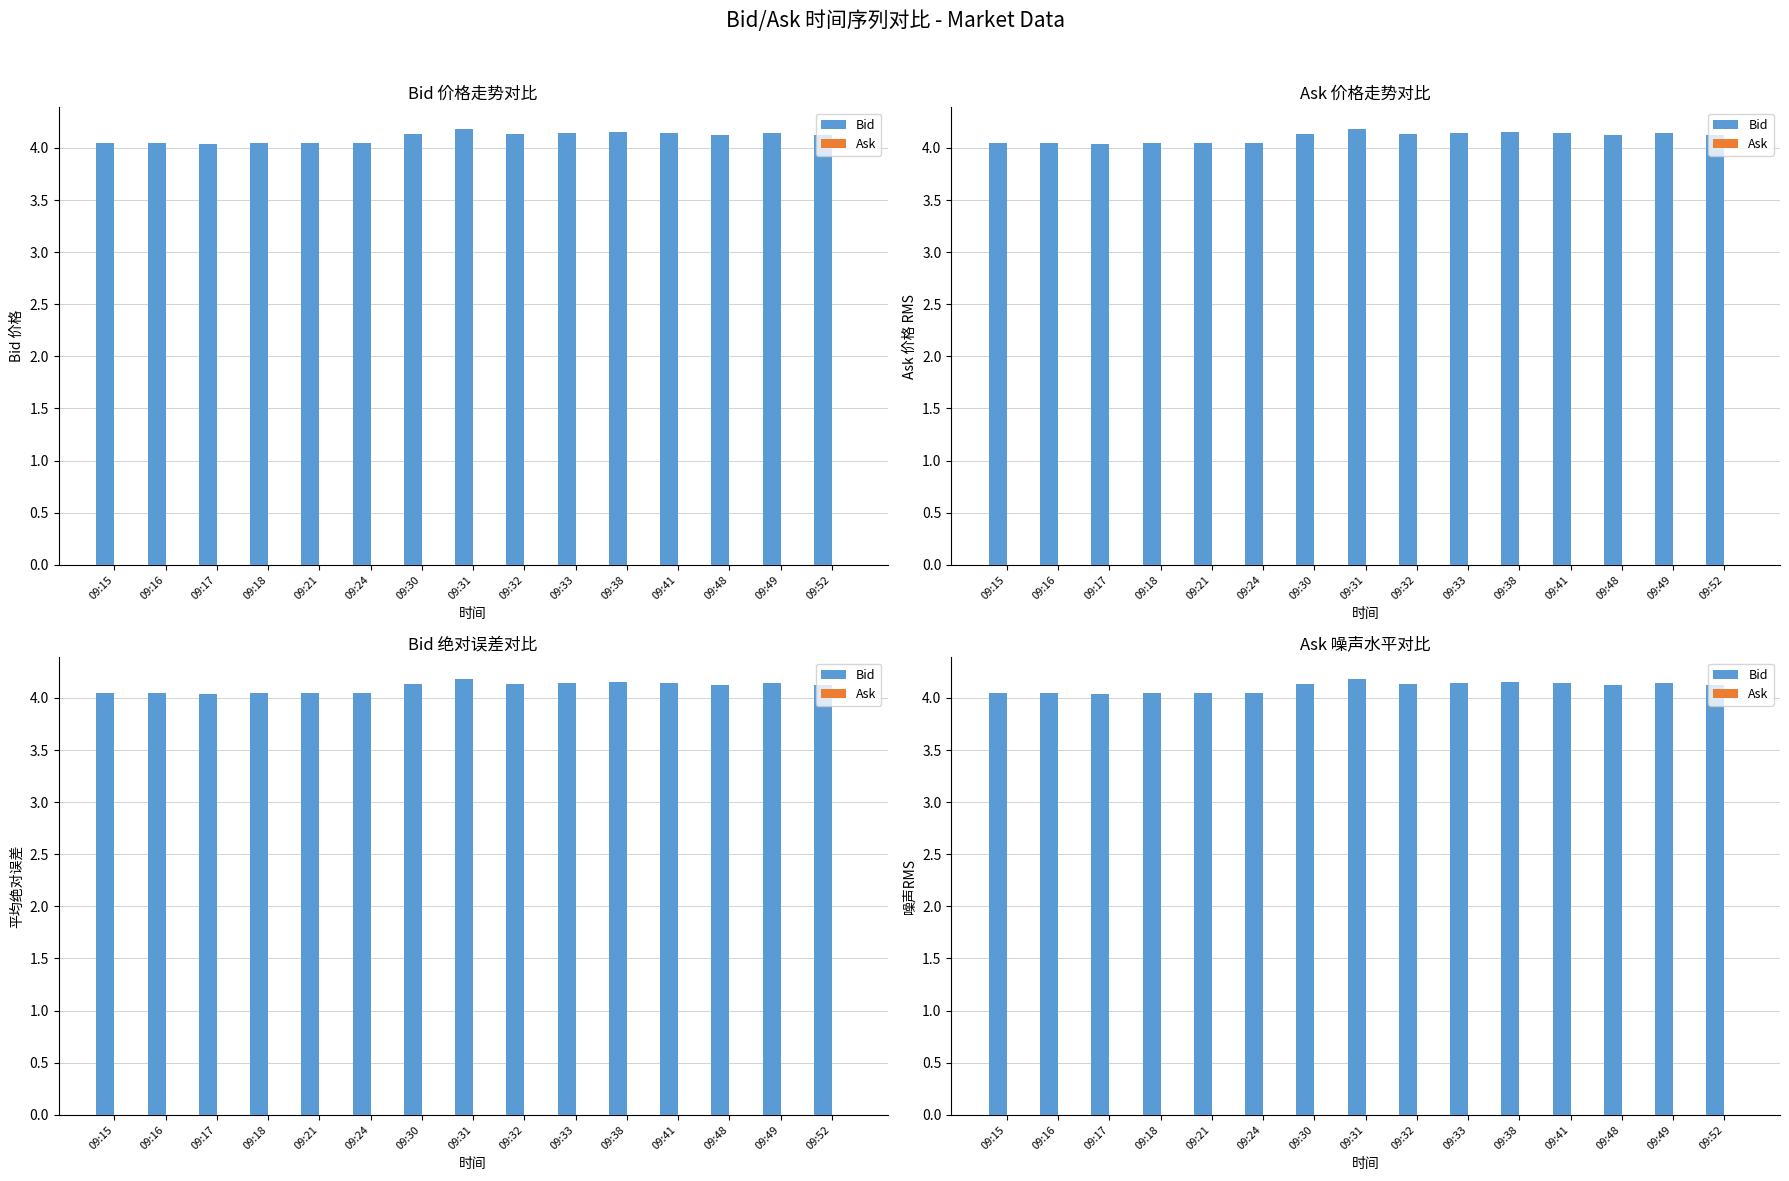

At which category is the sum across all series the highest?

09:31